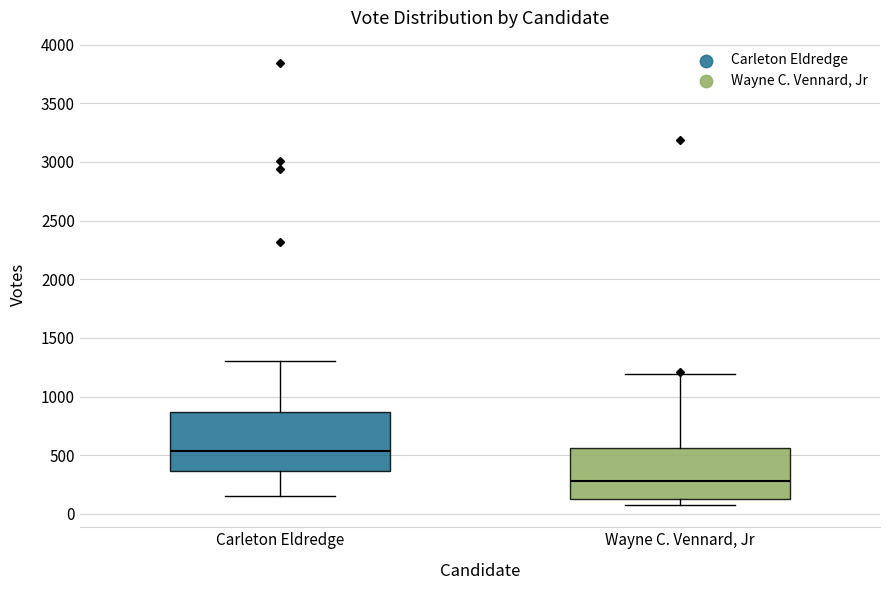

Reading left to right, transcribe this box plot: for each box, give where its median line is, the range the box spans, and where its two whiskers end, as read against the y-axis. The values are not printed on the chart, so give them approximately, as read against the axis.

Carleton Eldredge: median 550, box 350 to 850, whiskers 150 to 1300
Wayne C. Vennard, Jr: median 300, box 150 to 550, whiskers 50 to 1200